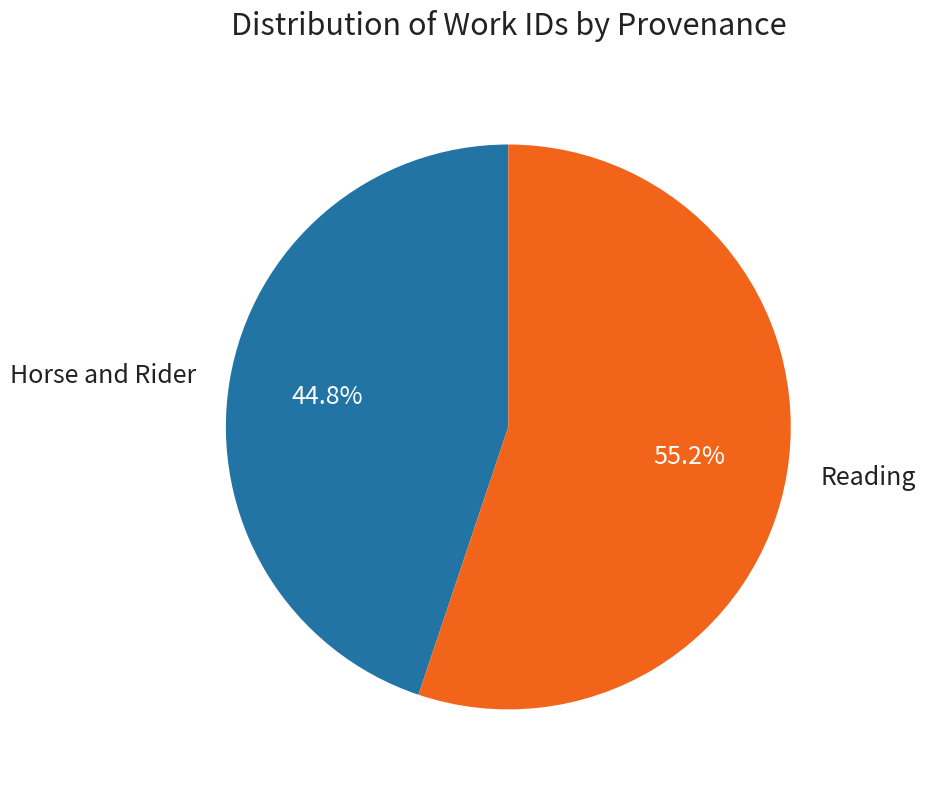

The Reading slice represents 55% of the pie. True or false?

True